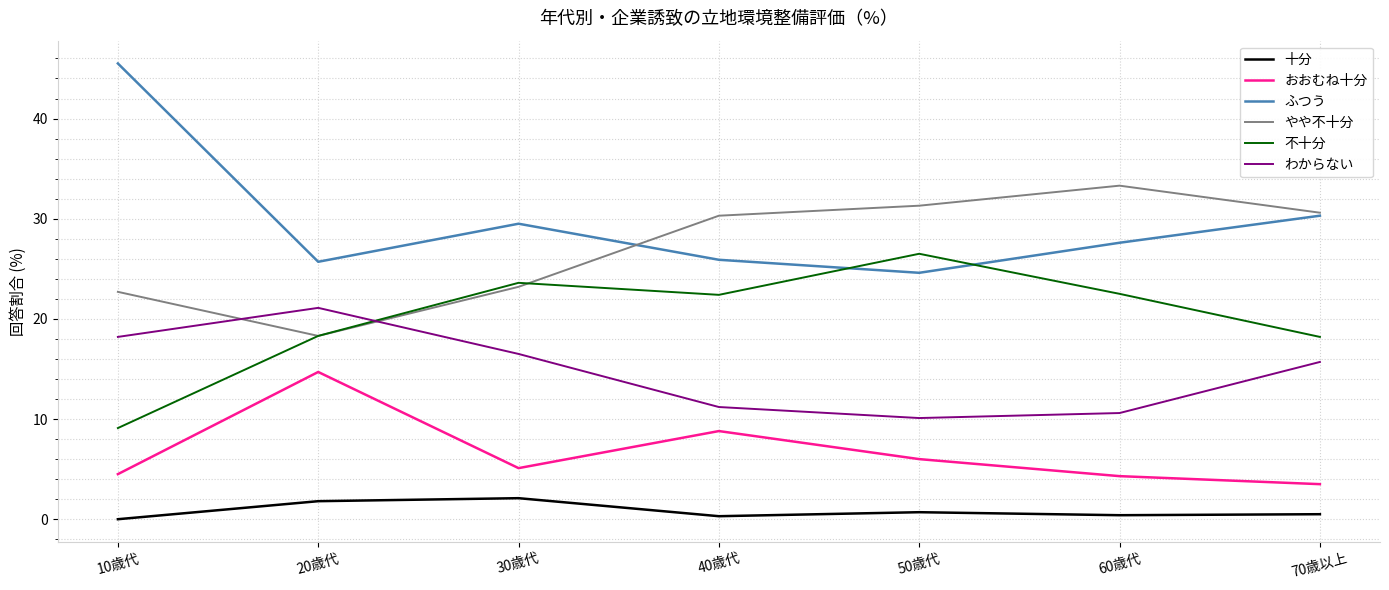

What is the total value across all series at 50歳代?

99.2